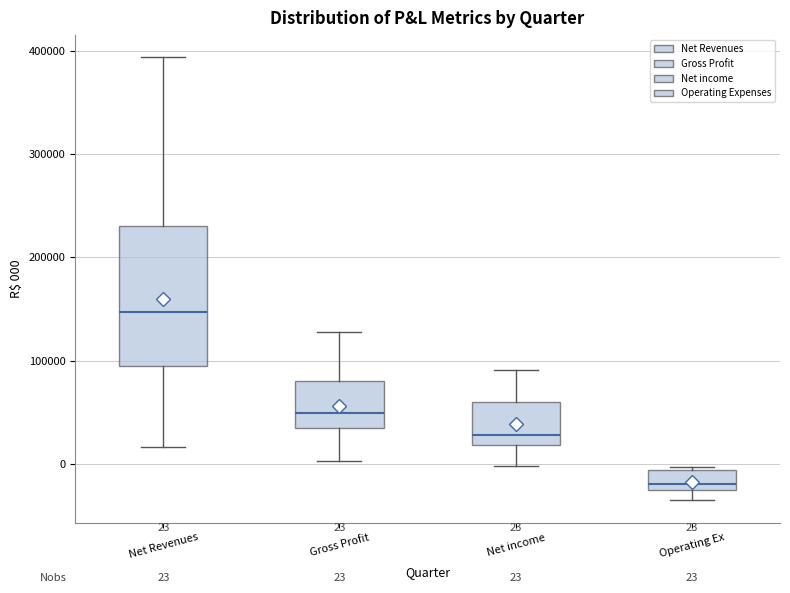

Comparing the boxes themselves (not the whiskers), which one is the tallest?

Net Revenues